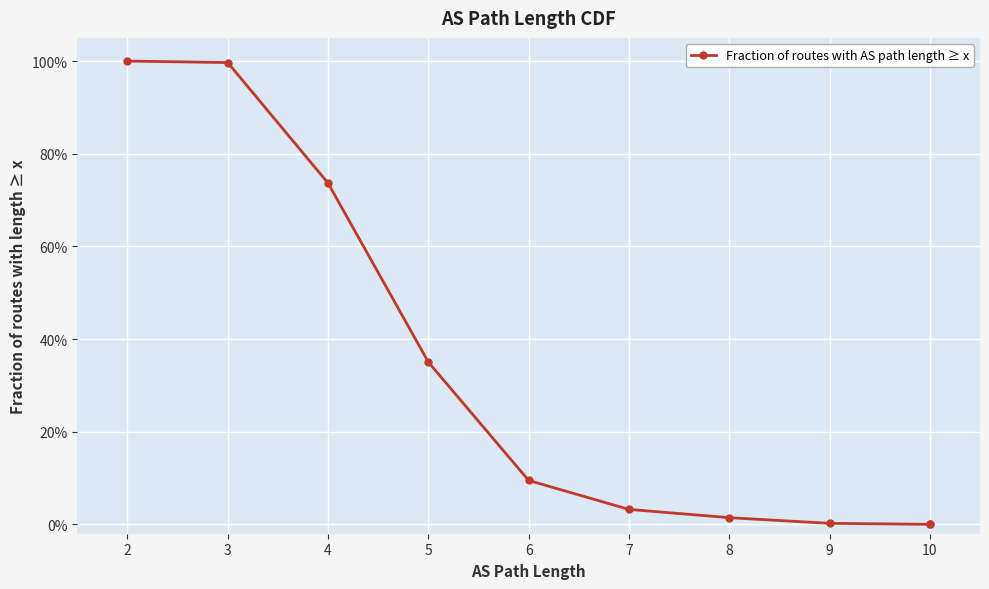

Is it true that the value at 7 is 0.0?

True